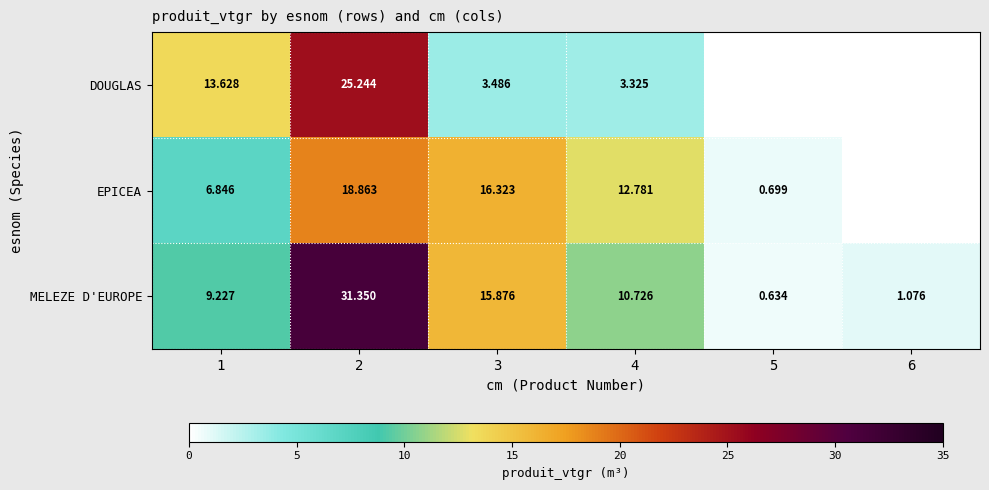

Which series changed the most between 2 and 4?

DOUGLAS